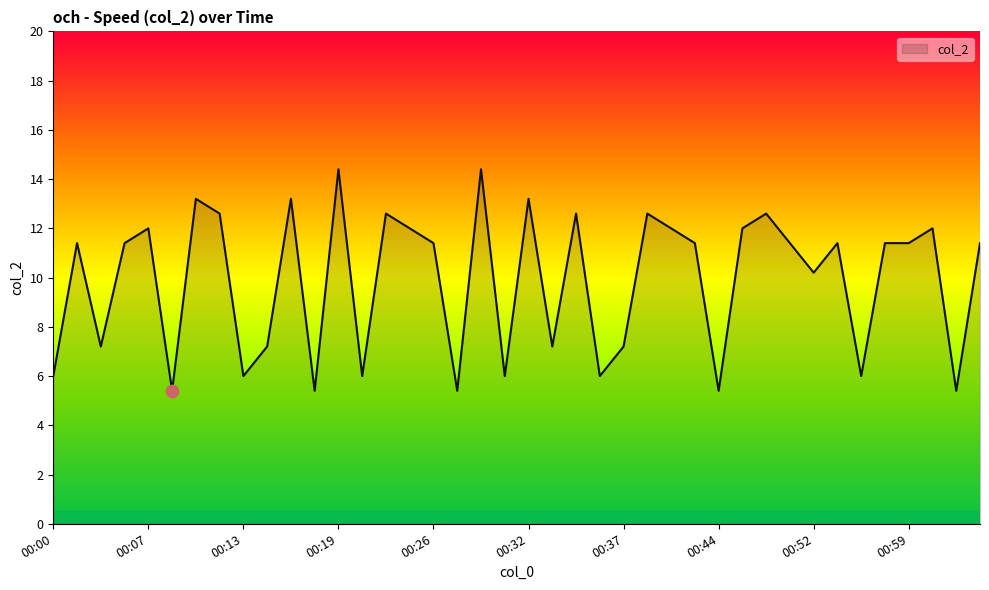

What is the difference between the maximum and minimum values?

9.0